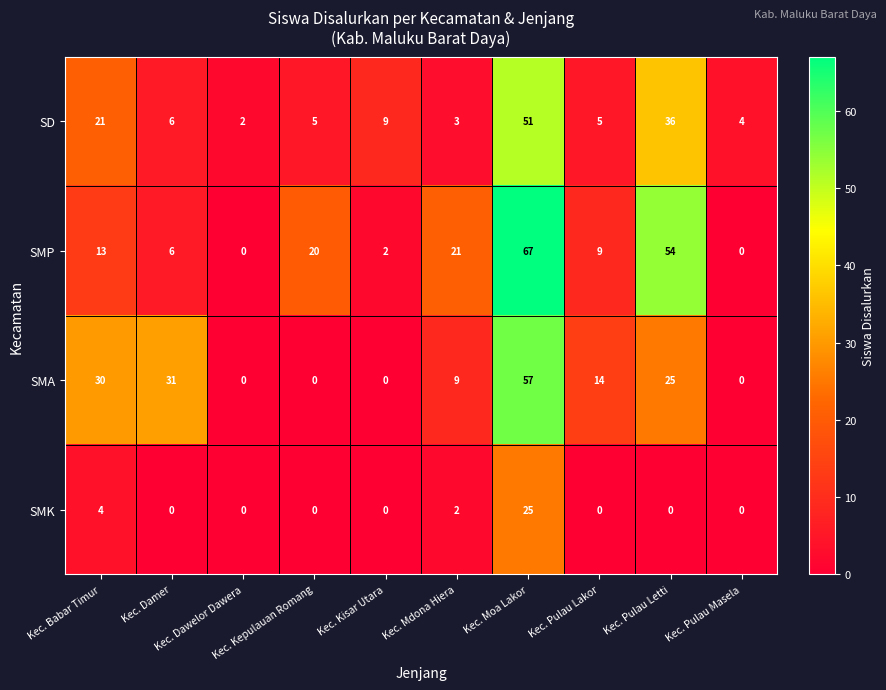

Rank the series by their maximum value, from lowest to highest.

SMK, SD, SMA, SMP